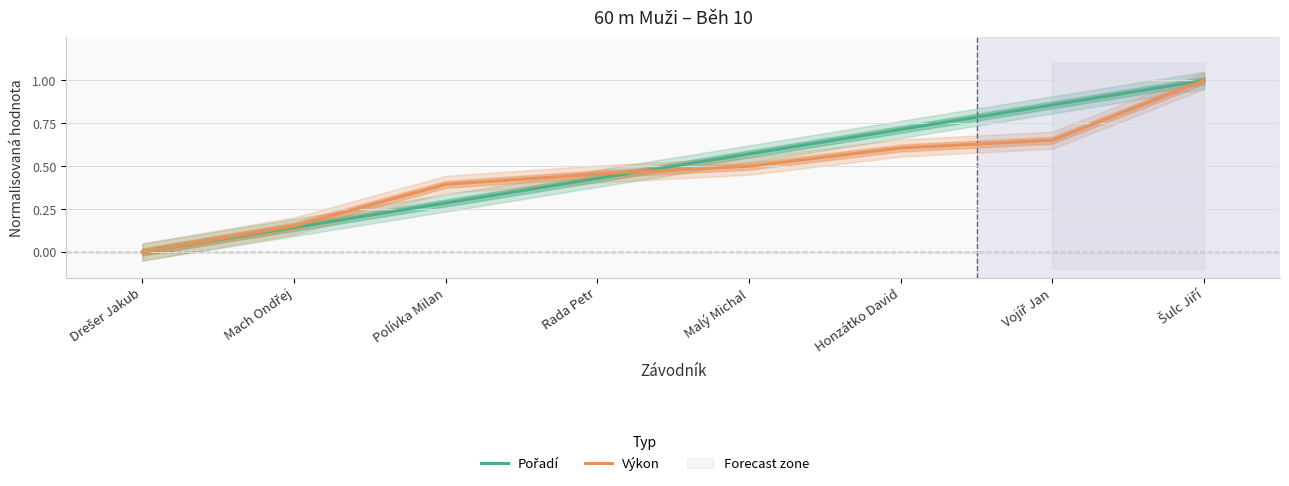

Where do Pořadí and Výkon first cross each other?

Rada Petr and Malý Michal